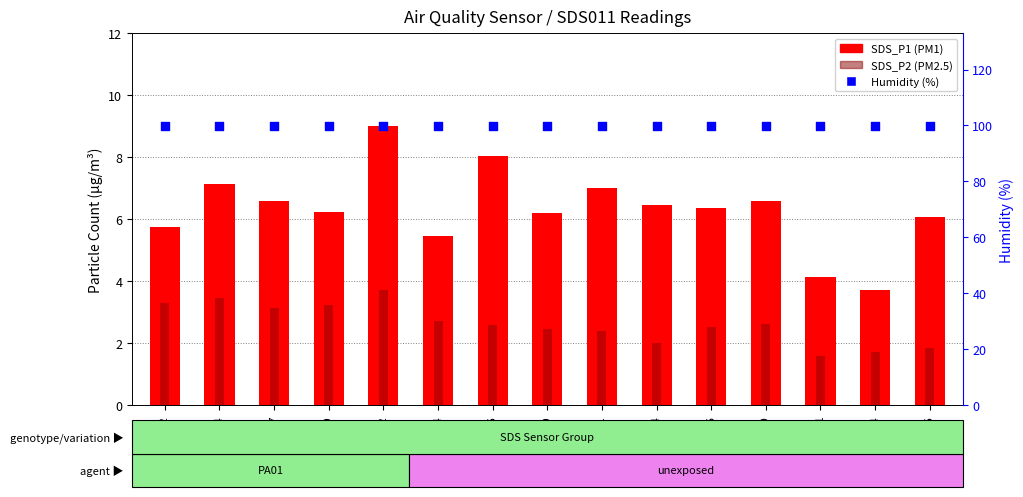

Which series has the largest total across all categories?

Humidity (%)